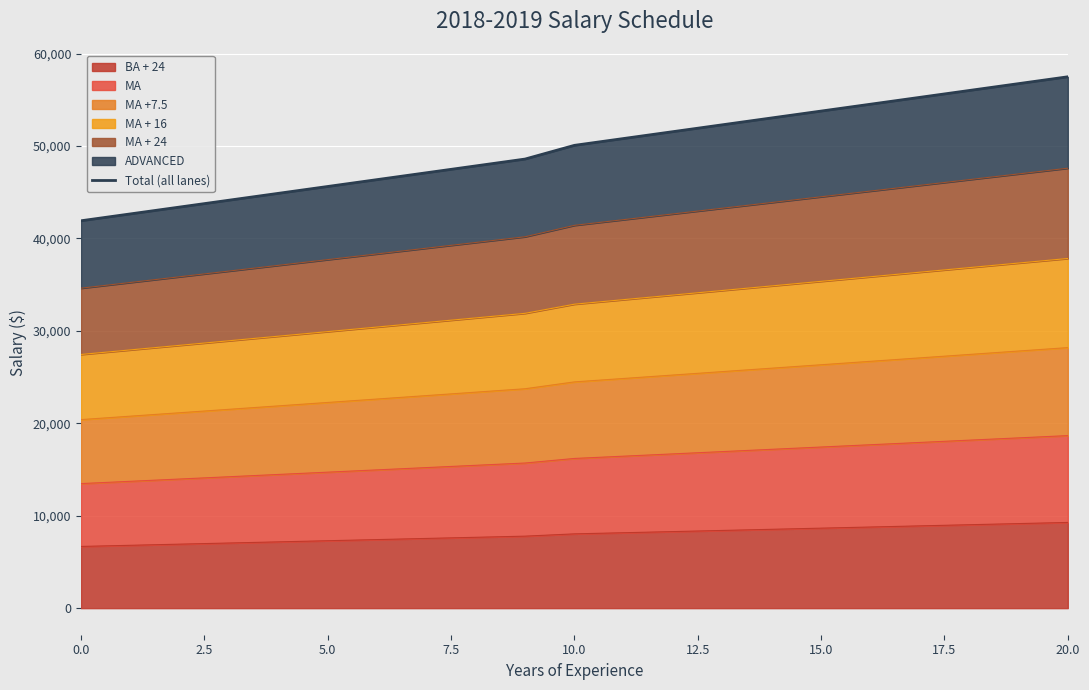

What is the smallest value displayed?

41906.3